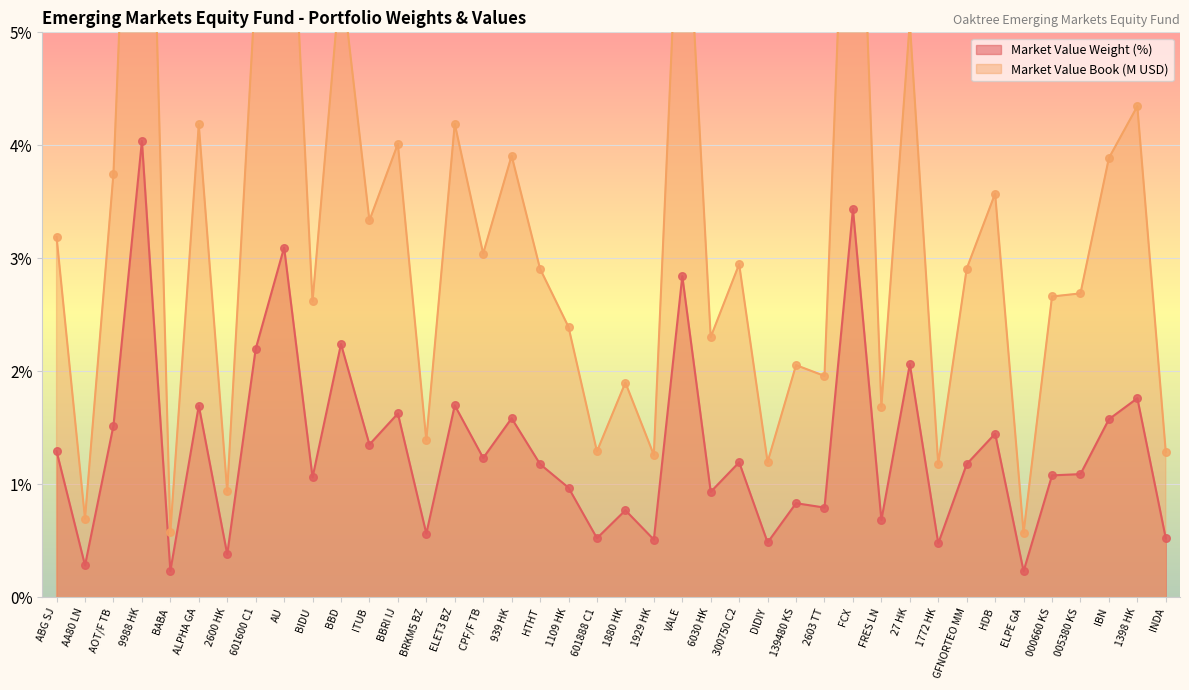

Which series reaches the minimum Y coordinate?

Market Value Weight